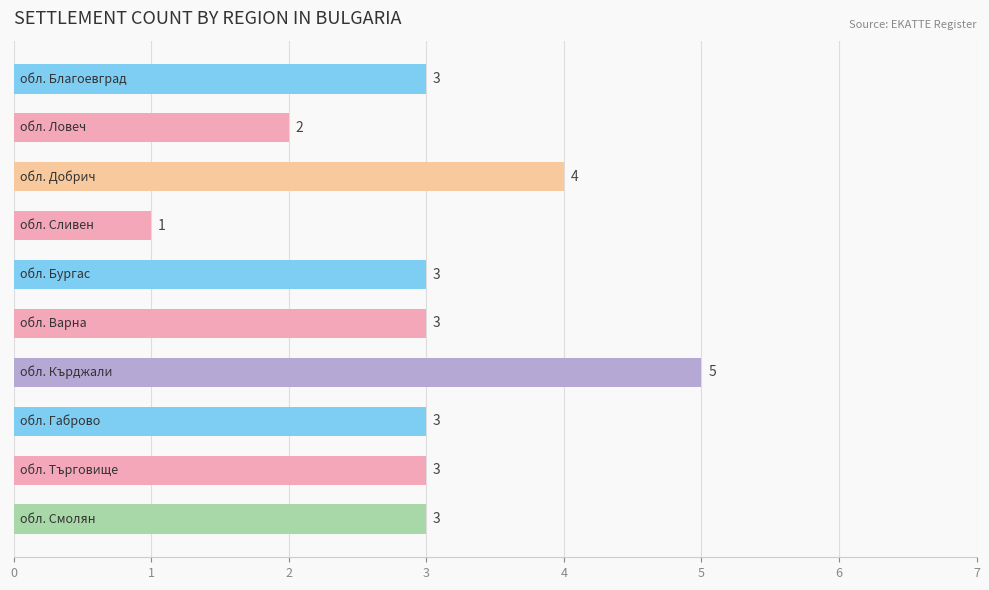

What is the value of the 3rd bar from the top?

4